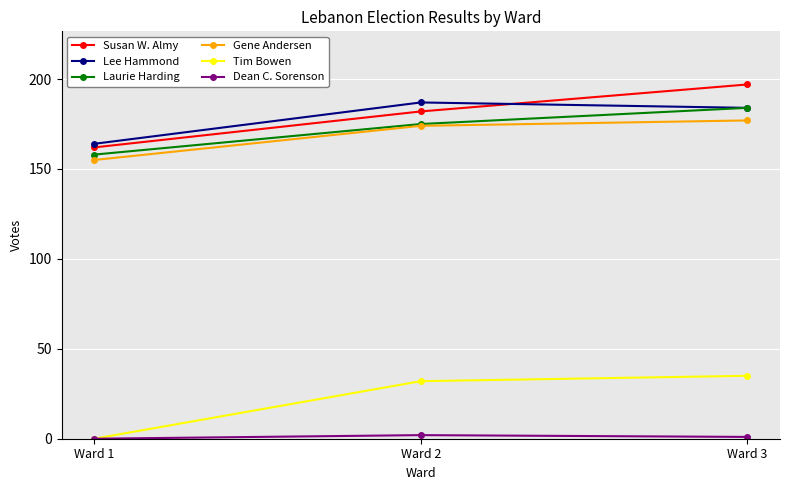

What is the value of the Gene Andersen point at the 1st from the left?

155